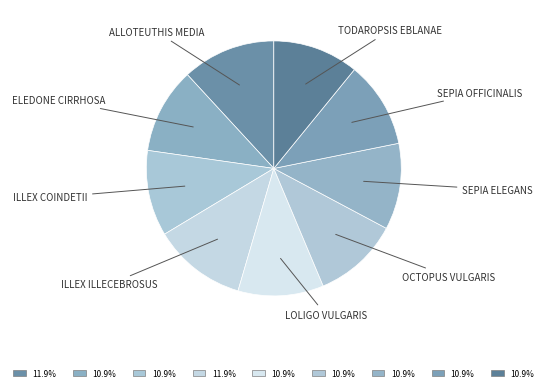

How many segments does this pie chart have?

9